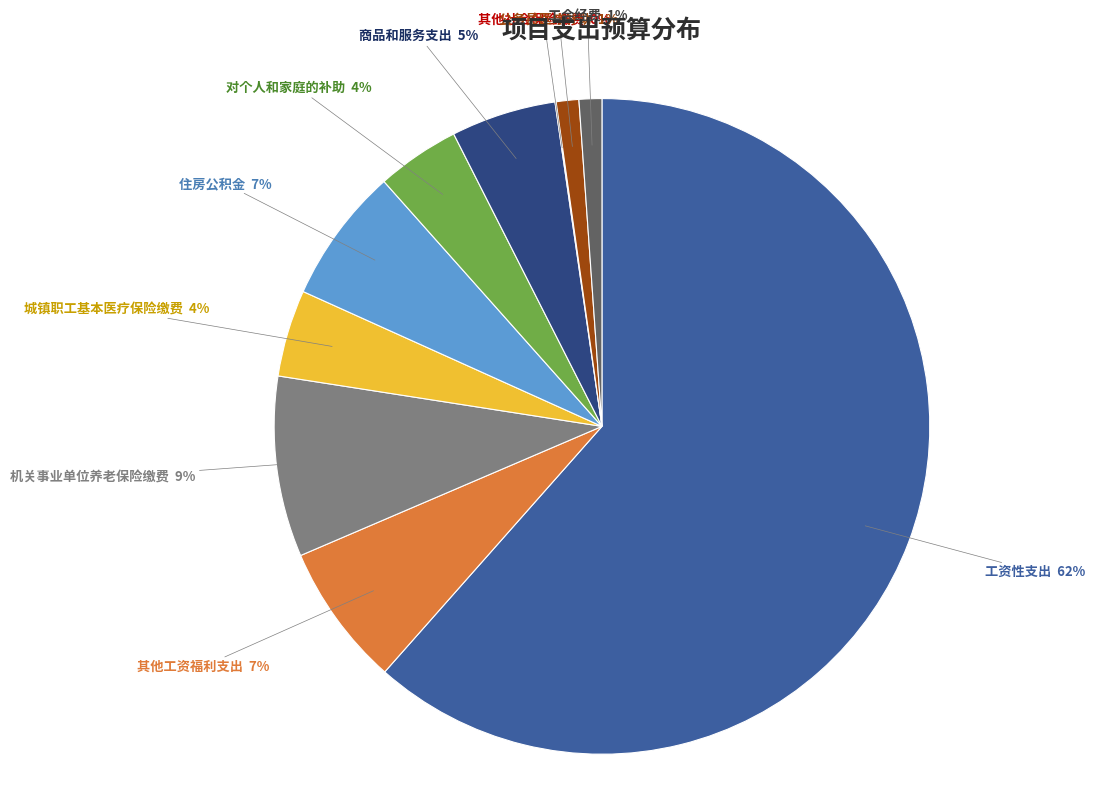

To the nearest percent, what portion does 城镇职工基本医疗保险缴费 represent?

4%